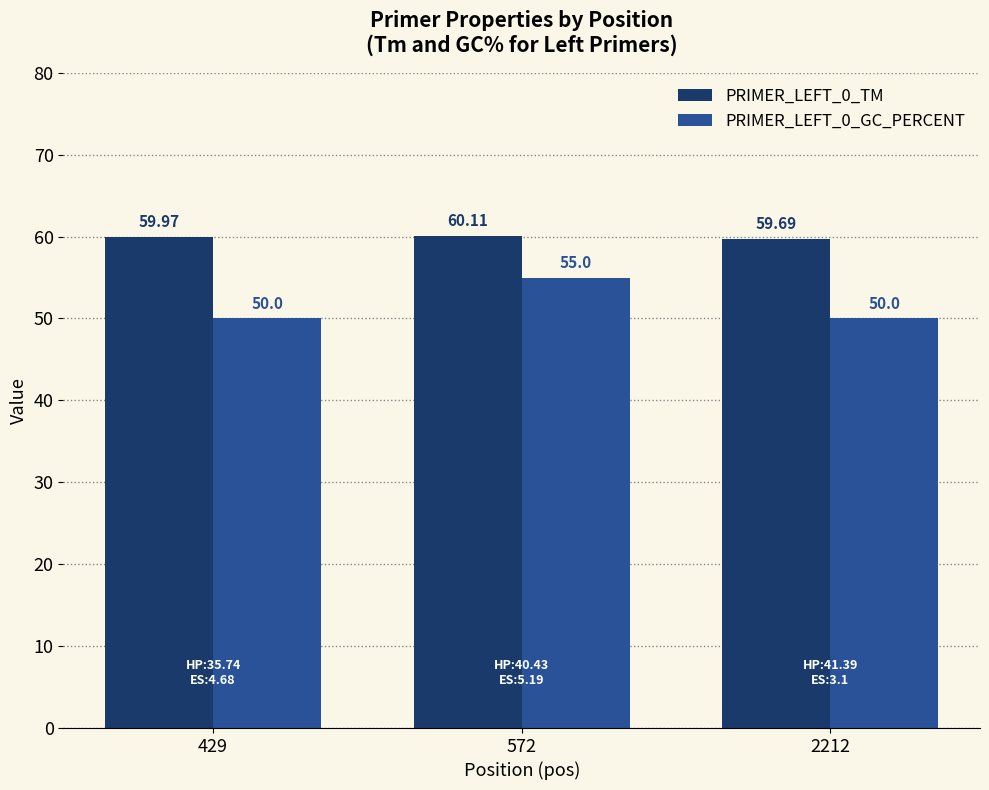

At 429, list the series in order from smallest to largest.

PRIMER_LEFT_0_GC_PERCENT, PRIMER_LEFT_0_TM